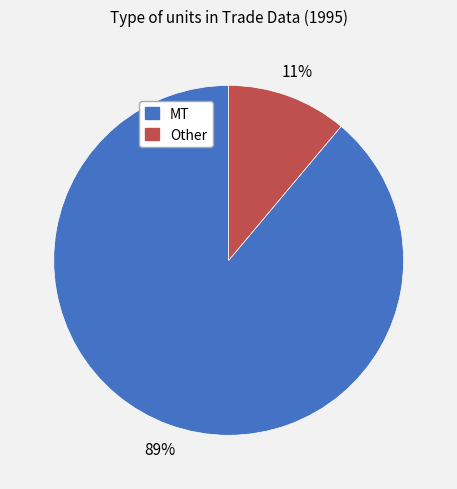

The MT slice represents 83% of the pie. True or false?

False